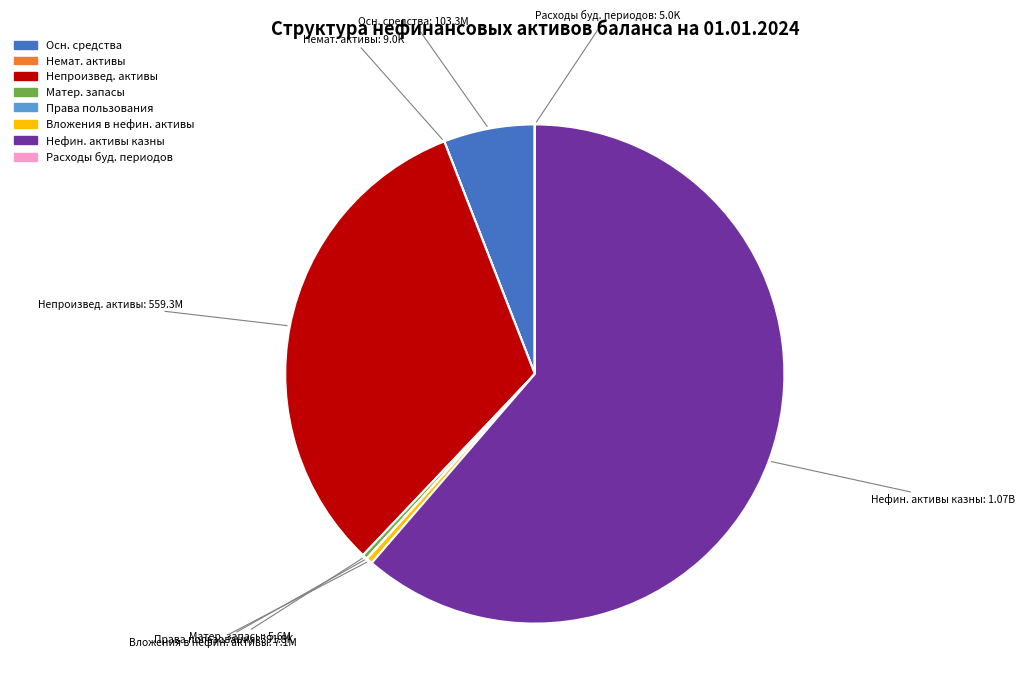

Which has a higher value, Осн. средства or Нефин. активы казны?

Нефин. активы казны